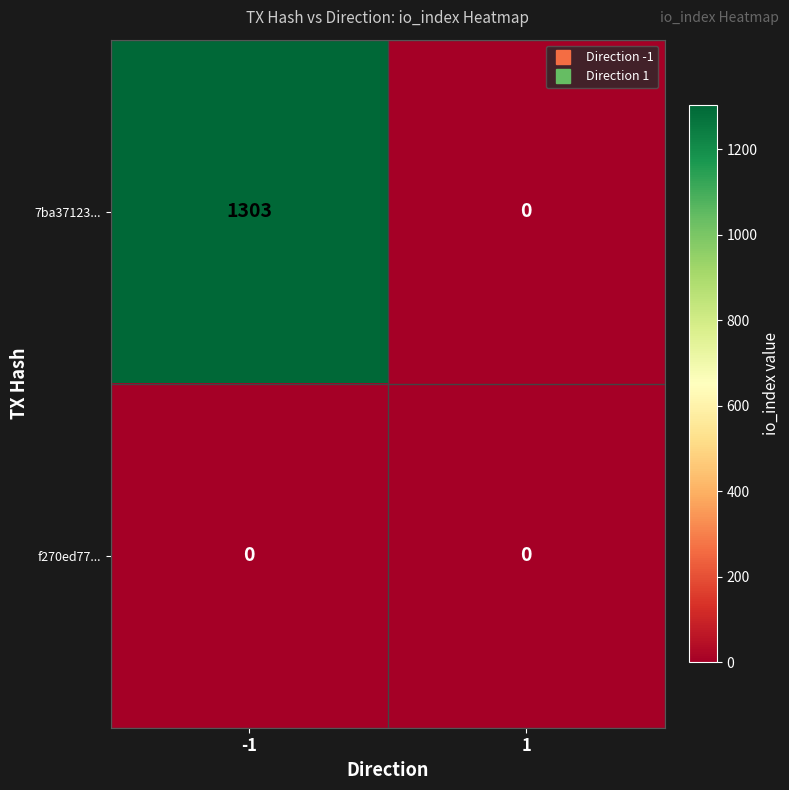

What is the total value across all series at -1?

1303